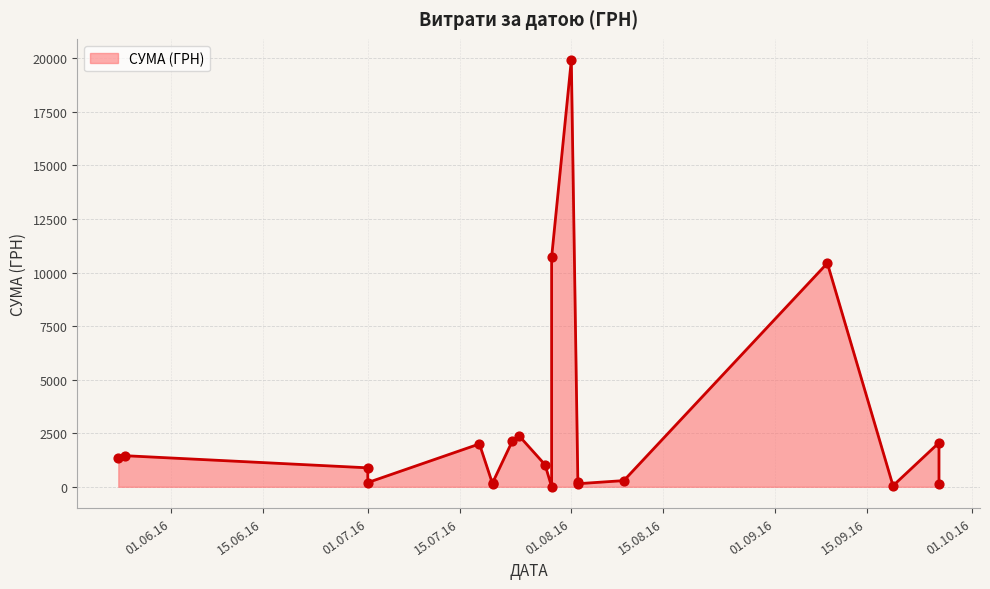

Approximately how many times larger is the value at 01.07.2016 compared to 19.09.2016?

4.1